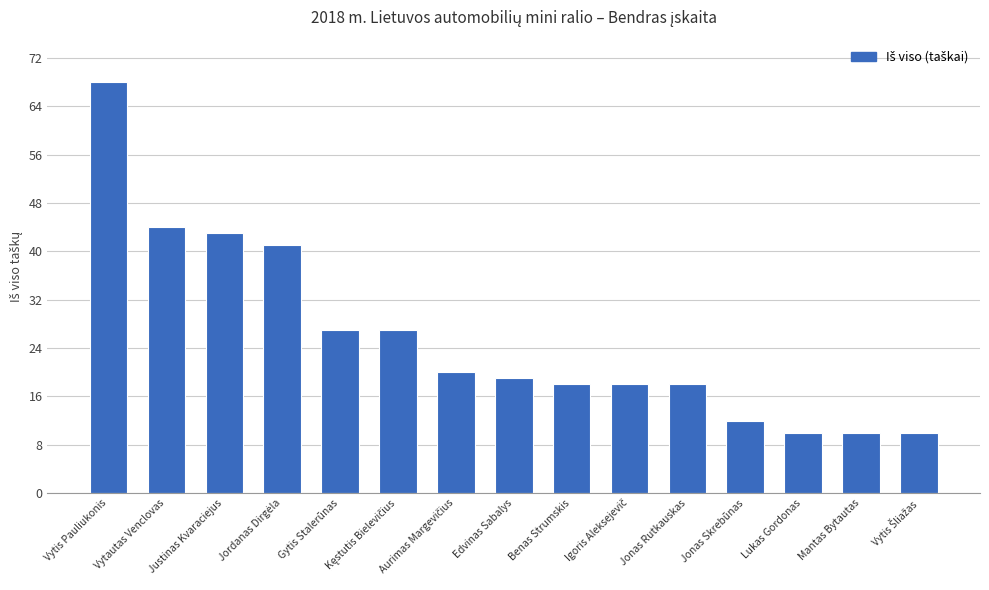

At which category does the chart reach its peak across all series?

Vytis Pauliukonis